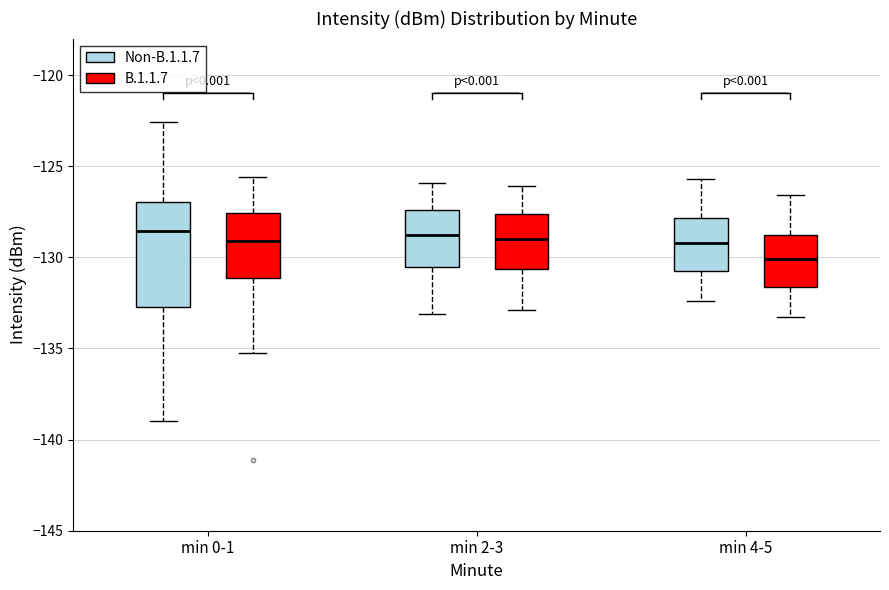

Comparing the boxes themselves (not the whiskers), which one is the tallest?

min 0-1 (Non-B.1.1.7)